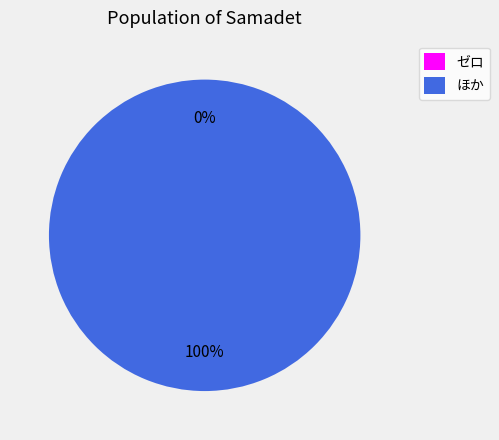

To the nearest percent, what is the difference between the ほか and ゼロ slice percentages?

100%